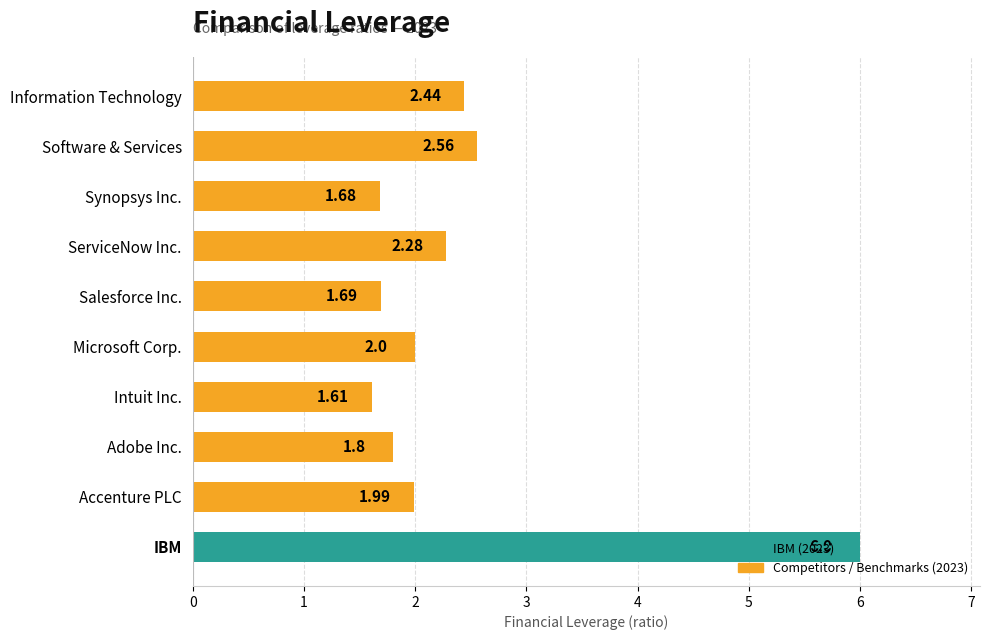

How many data points does each series have?

10